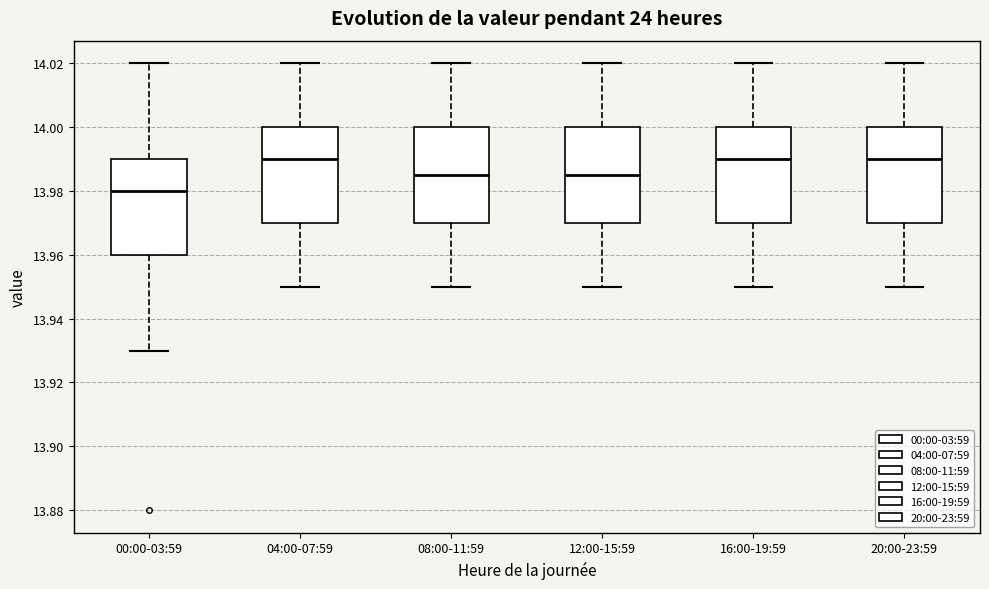

Where is the lower edge of the box for 00:00-03:59 on the y-axis? The values are not printed on the chart, so give them approximately, as read against the axis.

13.960